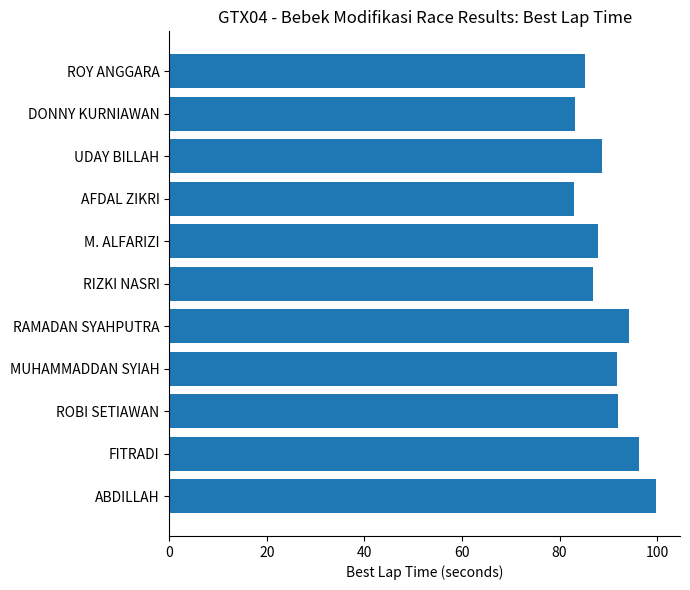

What is the label of the 3rd bar from the top?

UDAY BILLAH